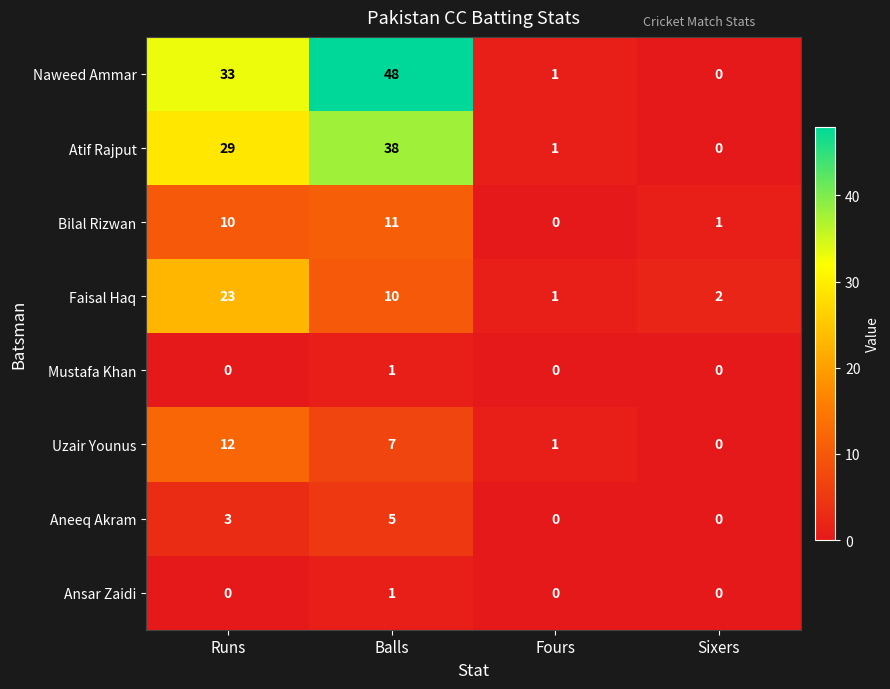

Count the number of data series in this chart.

8